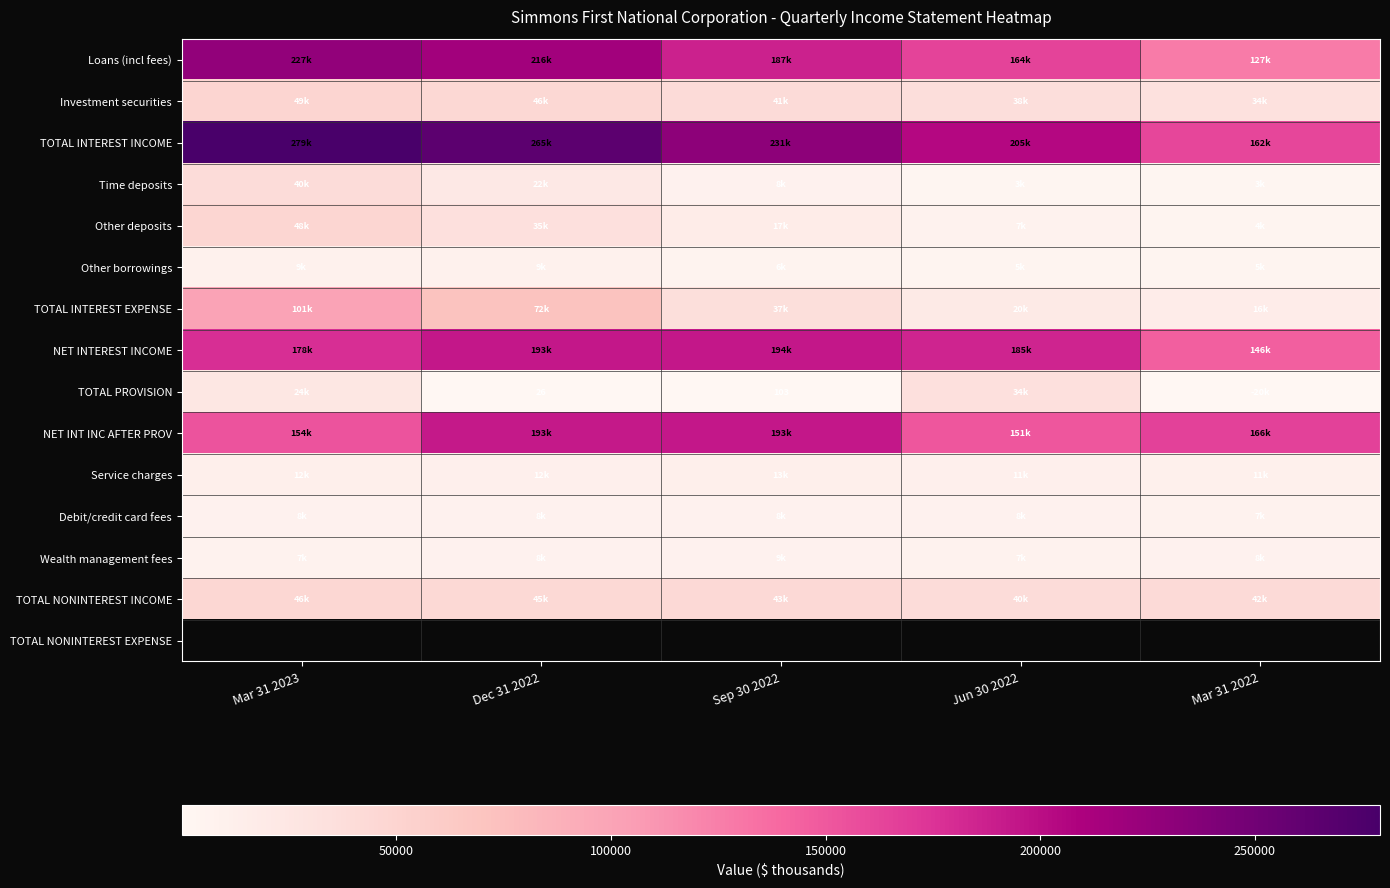

Rank the categories by TOTAL NONINTEREST EXPENSE value from highest to lowest.

Mar 31 2023, Dec 31 2022, Sep 30 2022, Jun 30 2022, Mar 31 2022